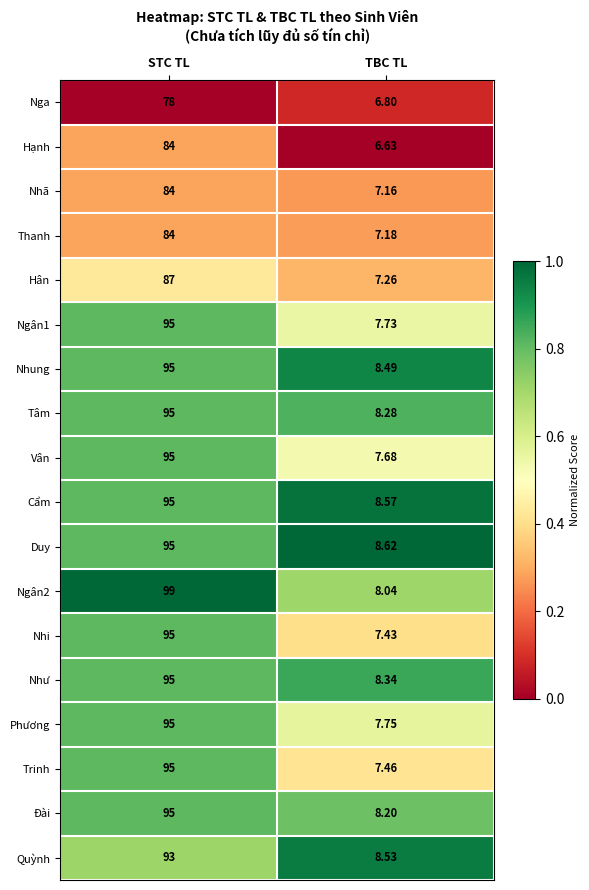

Count the number of data series in this chart.

18